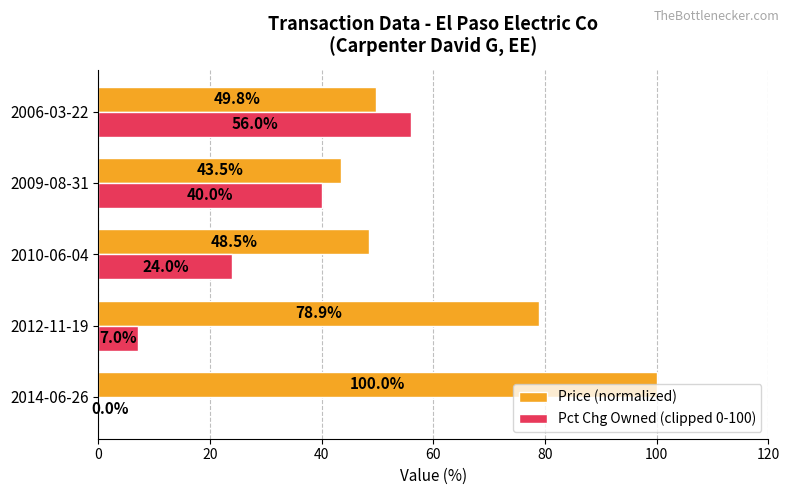

At which category is the sum across all series the highest?

2006-03-22